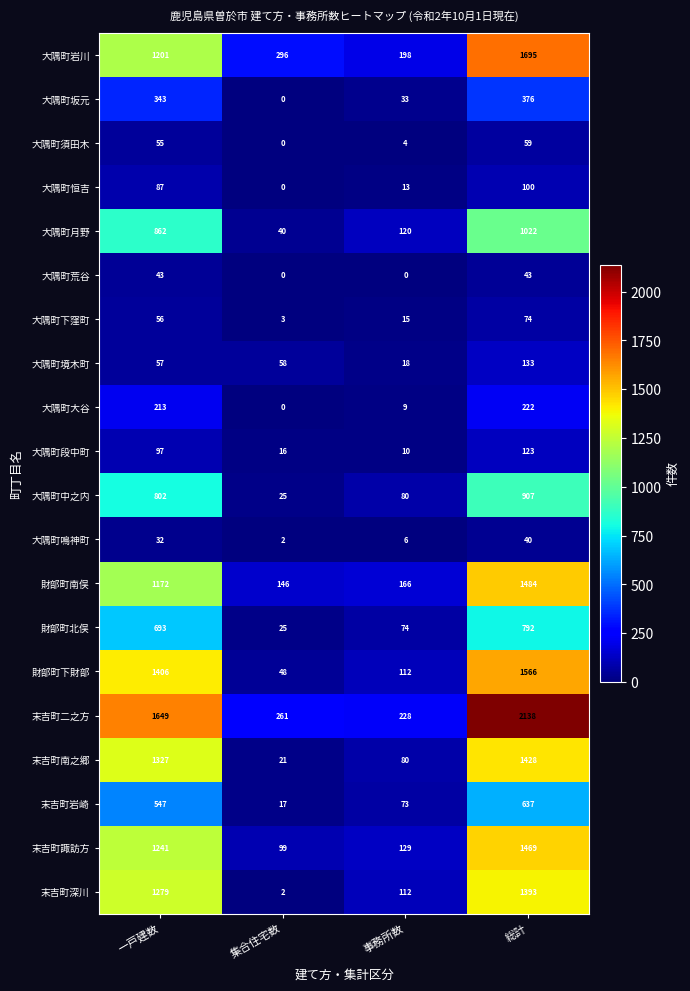

What is the difference between the maximum and minimum values in the 財部町北俣 series?

767